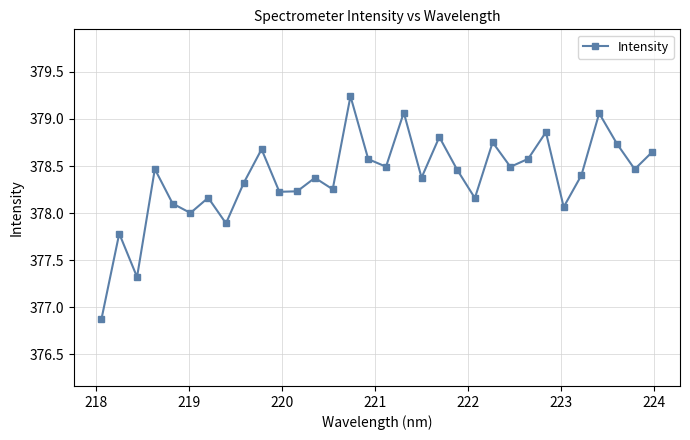

True or false: the data has more than 0 interior local peaks.

True